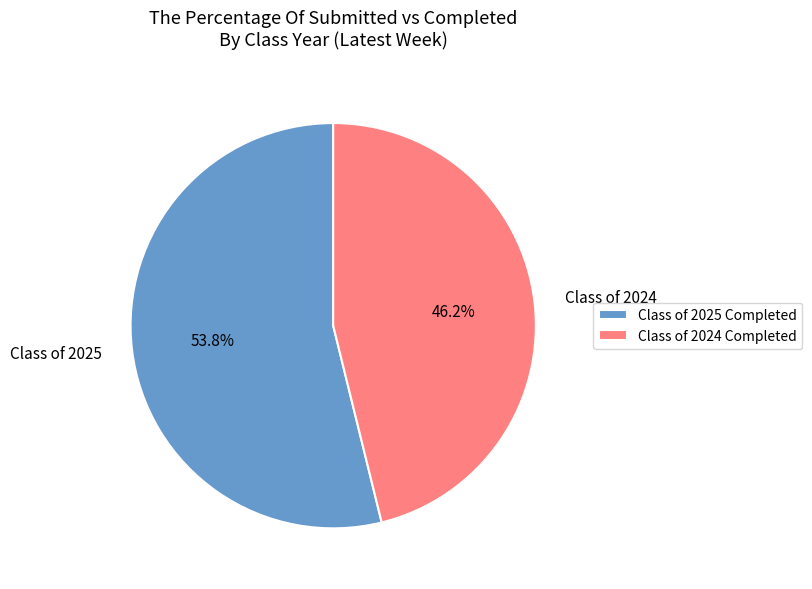

Which category has the smallest portion of the pie?

Class of 2024 Completed